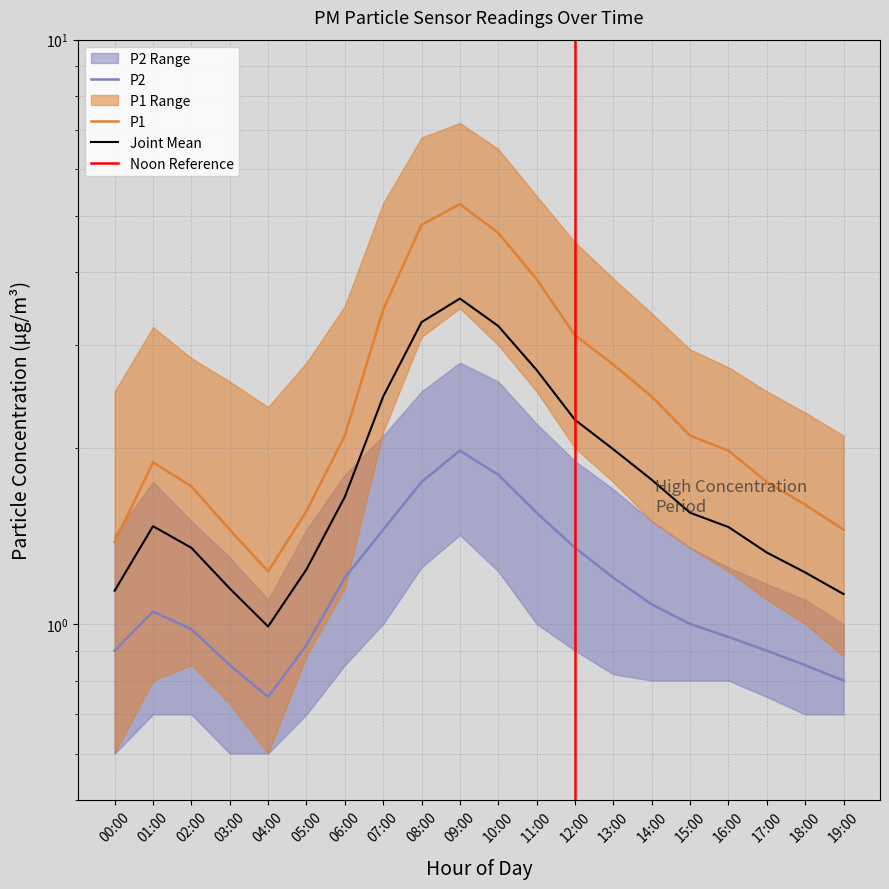

True or false: P1 and P1_upper cross at least once.

False